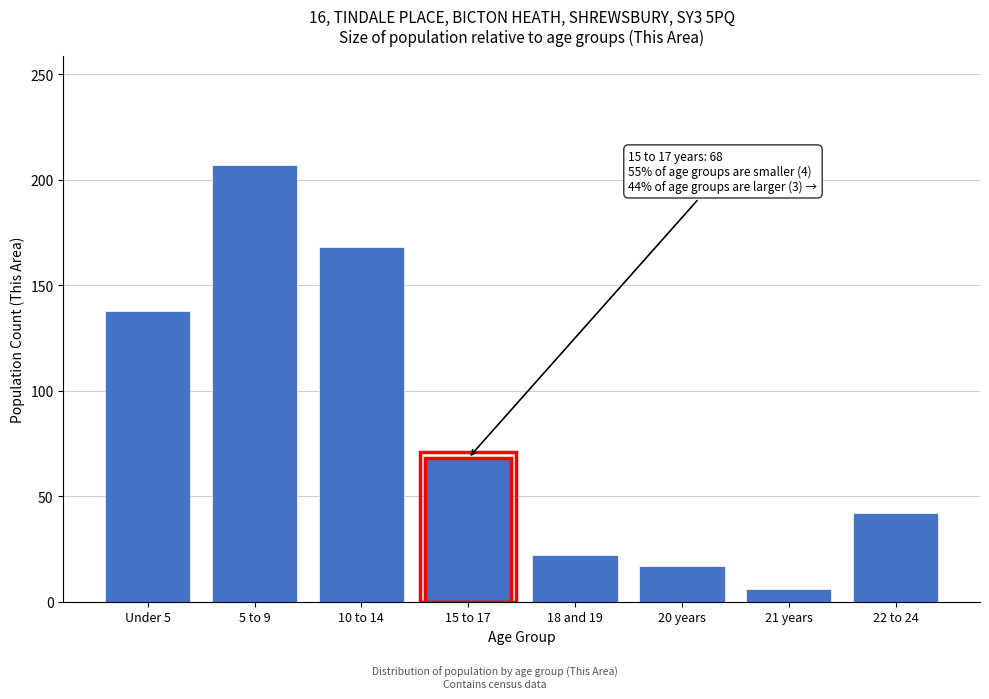

Reading left to right, what are all the values shown in this chart?

Under 5=138	5 to 9=207	10 to 14=168	15 to 17=68	18 and 19=22	20 years=17	21 years=6	22 to 24=42